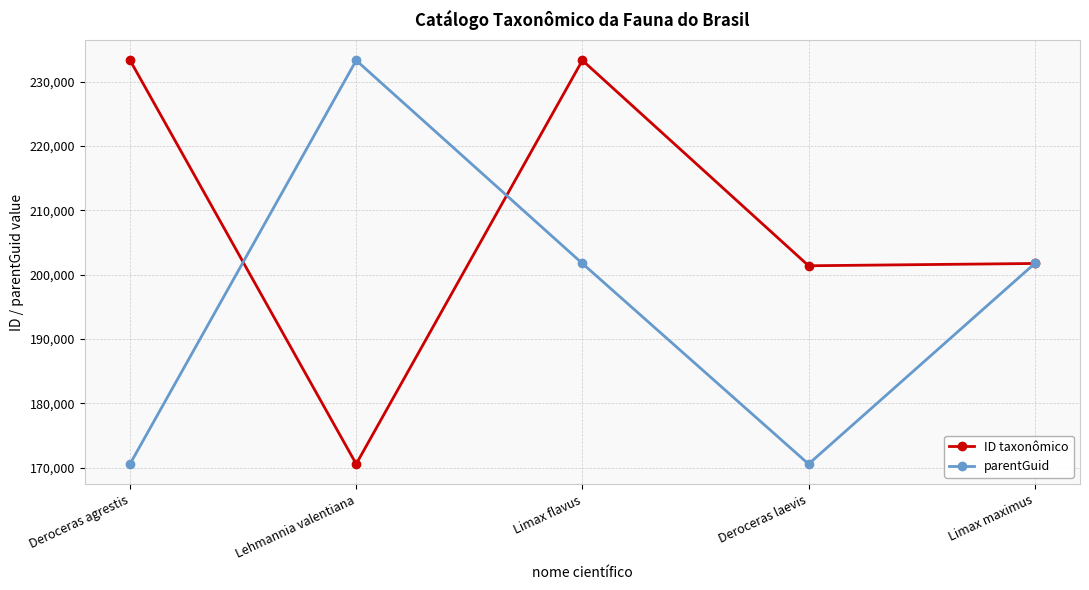

What is the label of the 3rd point from the right?

Limax flavus